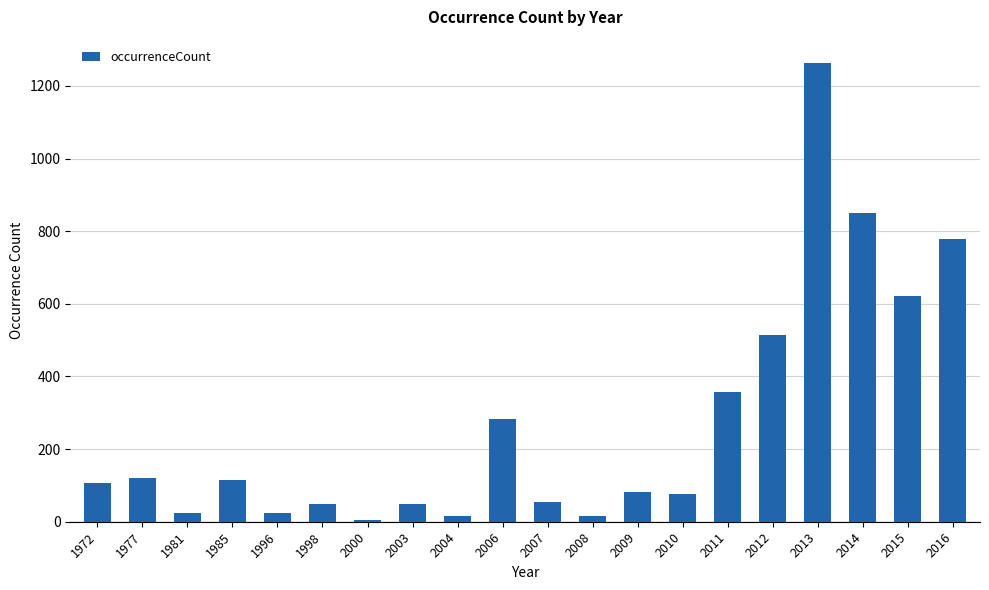

What is the change in value from 1972 to 1985?

+6